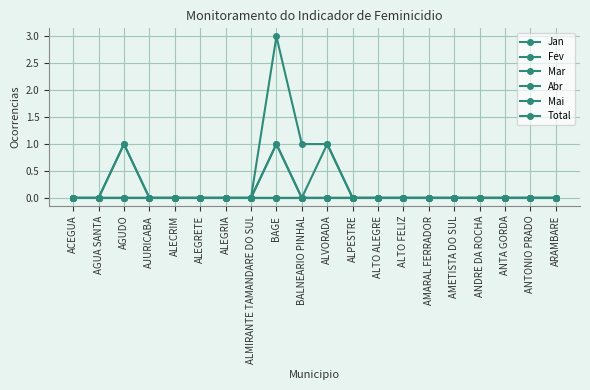

What is the label of the 10th point from the left?

BALNEARIO PINHAL